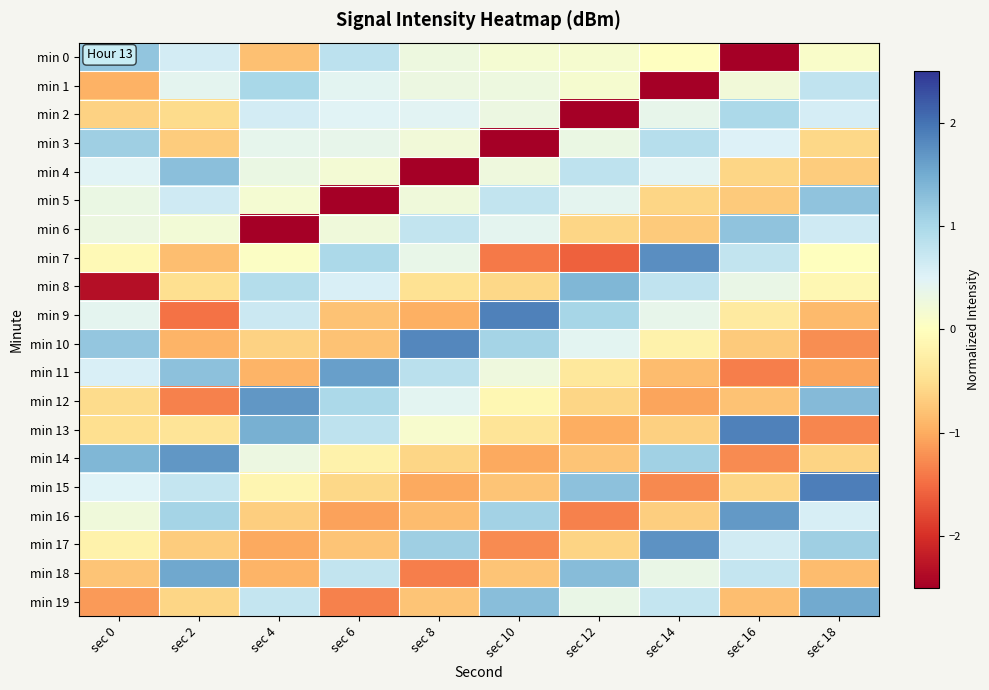

List the series in order of their peak value, lowest first.

min 2, min 1, min 3, min 0, min 6, min 5, min 4, min 8, min 19, min 18, min 11, min 16, min 12, min 14, min 17, min 7, min 10, min 13, min 9, min 15